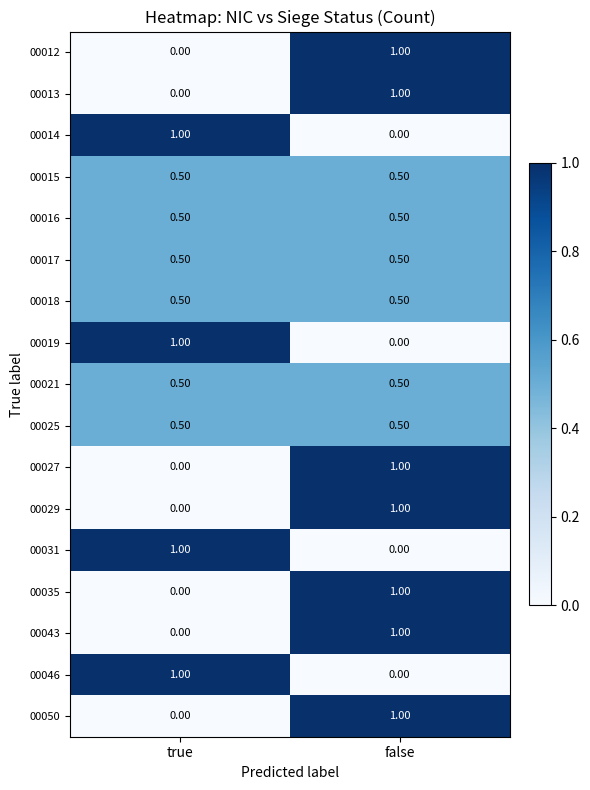

At which label does 00029 reach its peak?

false